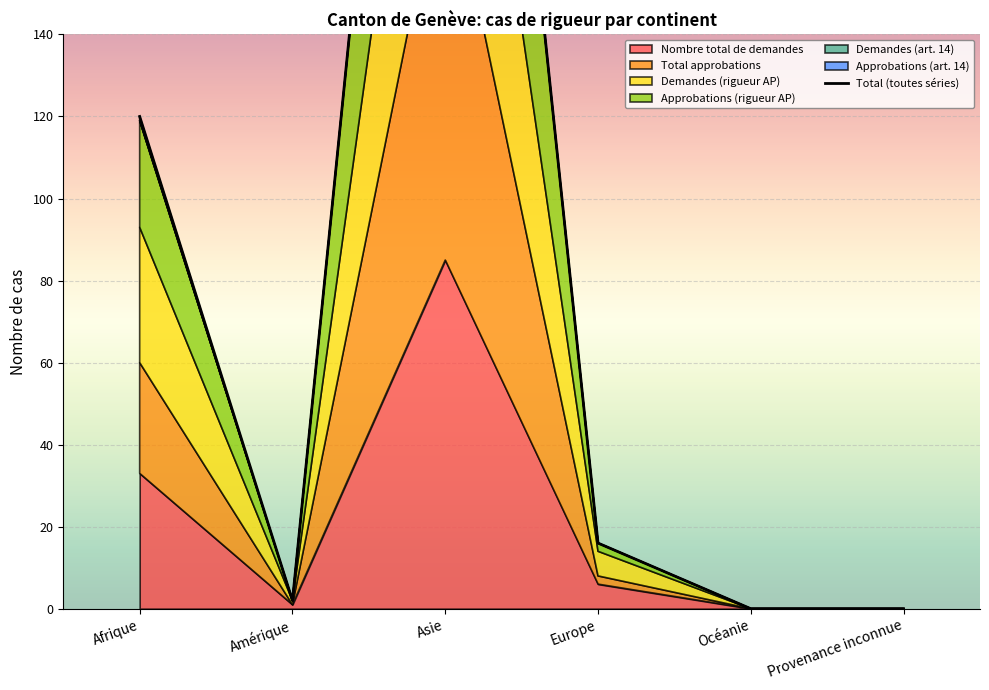

How many values are above zero?

4